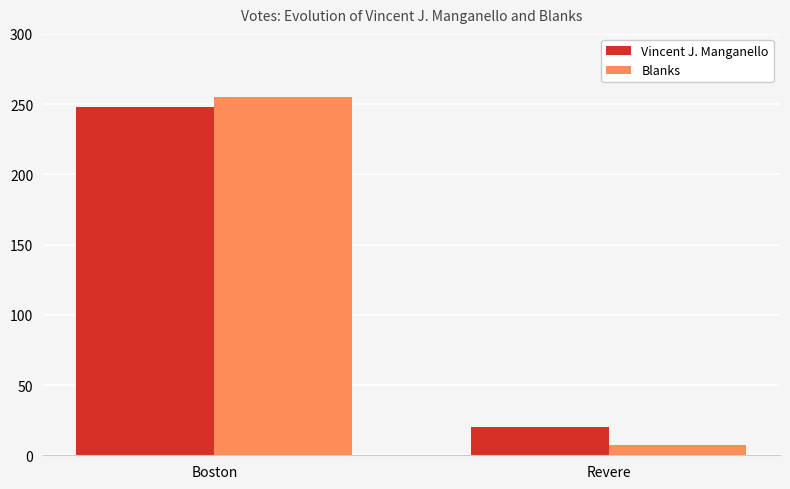

What is the difference between the highest and lowest values at Boston?

7